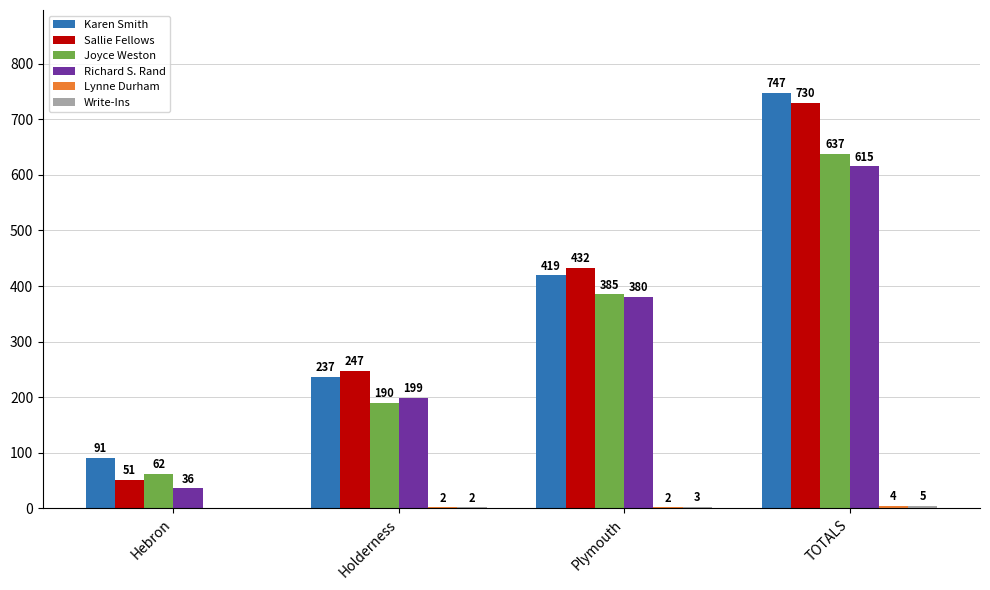

What is the total value across all series at Holderness?

877